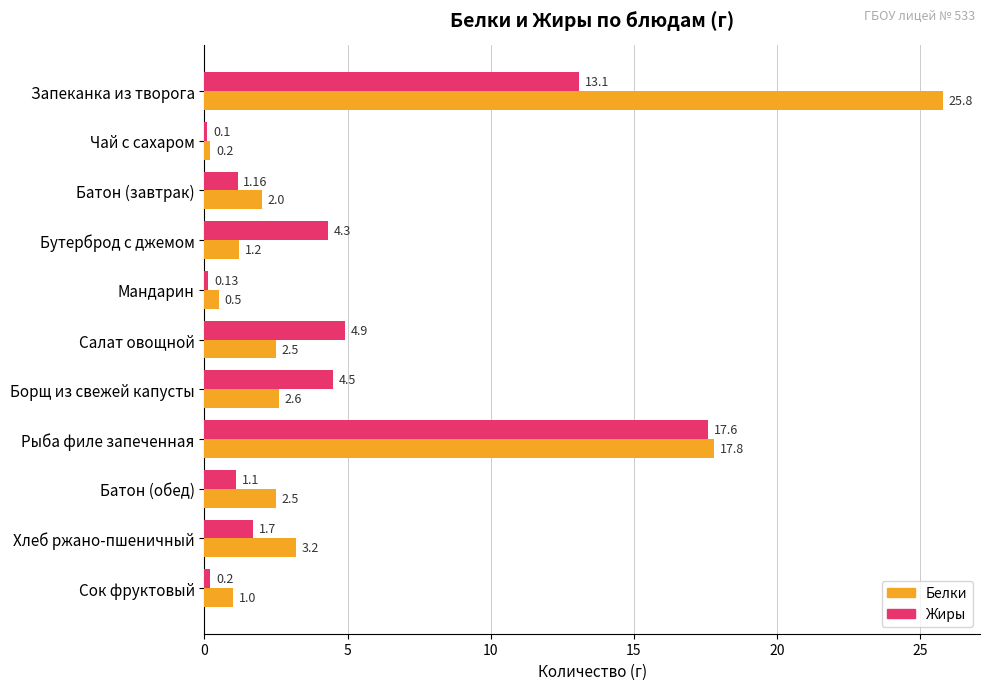

What is the smallest value displayed?

0.1